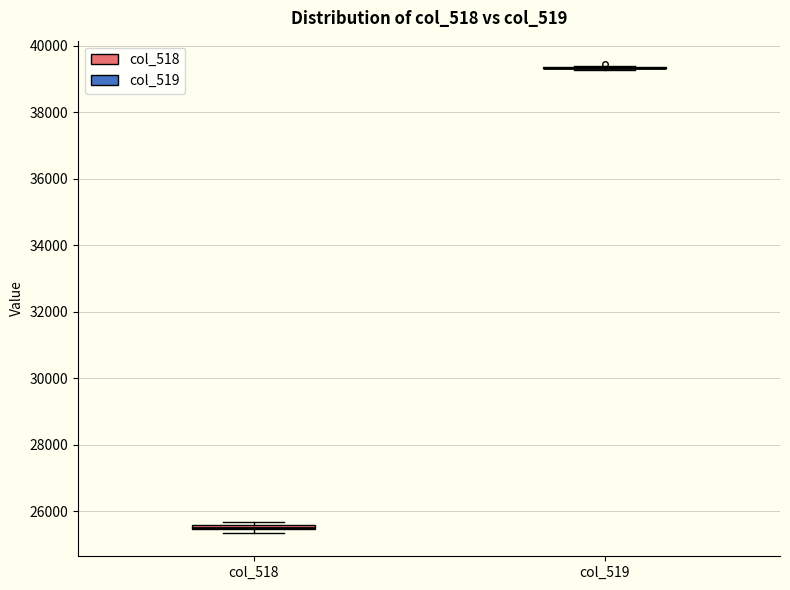

Where is the upper edge of the box for col_518 on the y-axis? The values are not printed on the chart, so give them approximately, as read against the axis.

25600